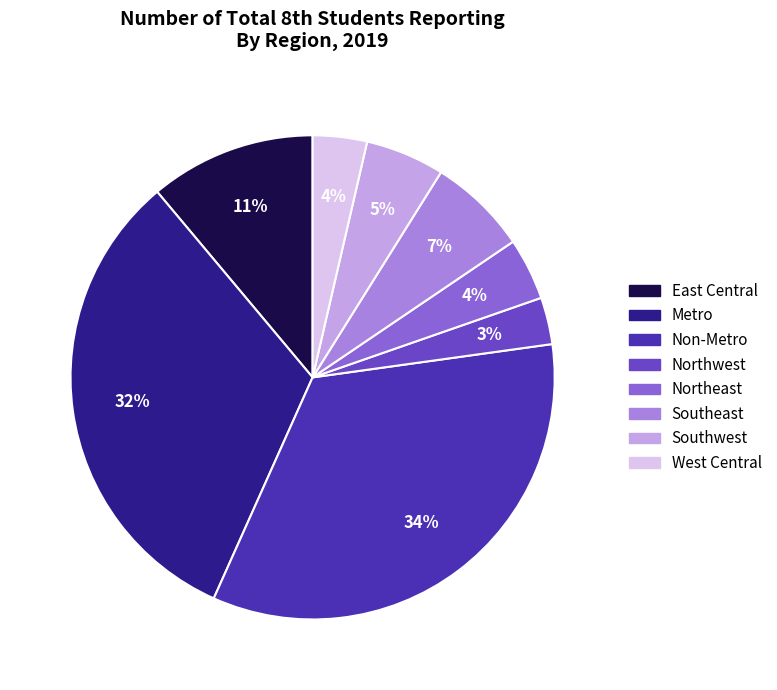

Is it true that East Central is 25% of the pie?

False